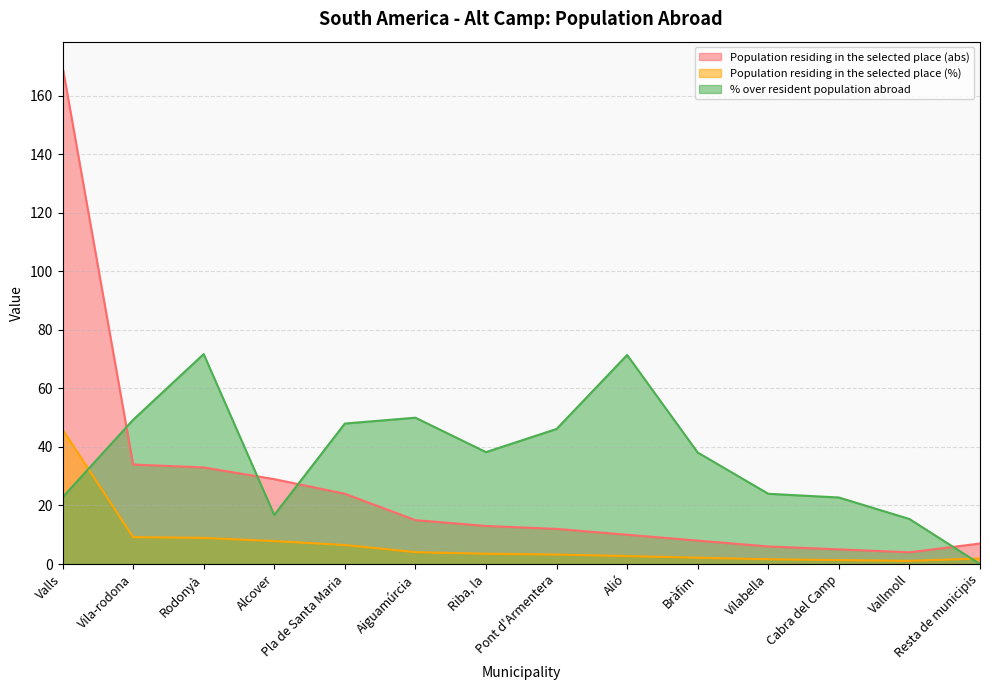

Count the number of data series in this chart.

3